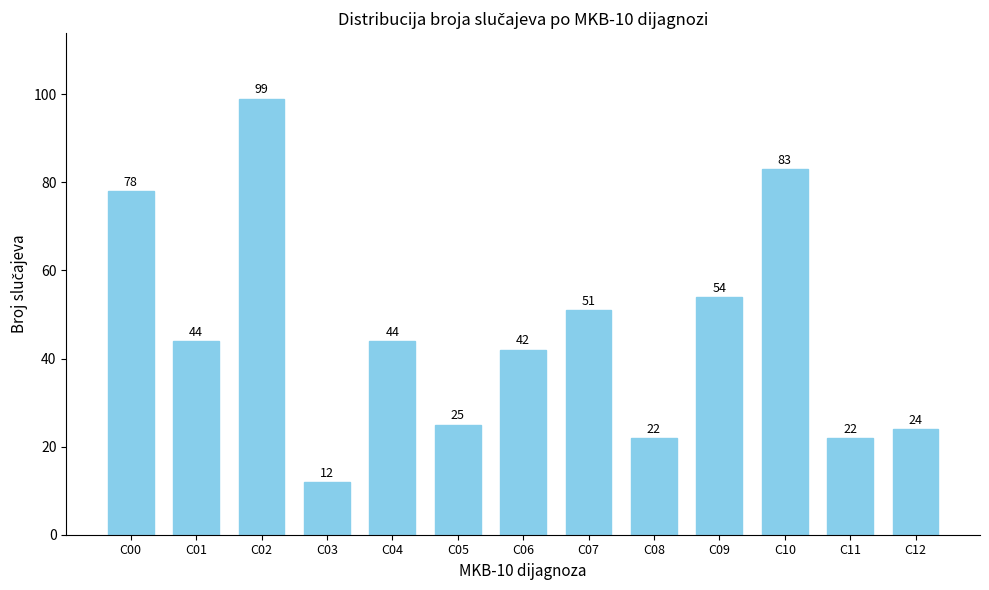

Reading right to left, what are all the values shown in this chart?

24	22	83	54	22	51	42	25	44	12	99	44	78